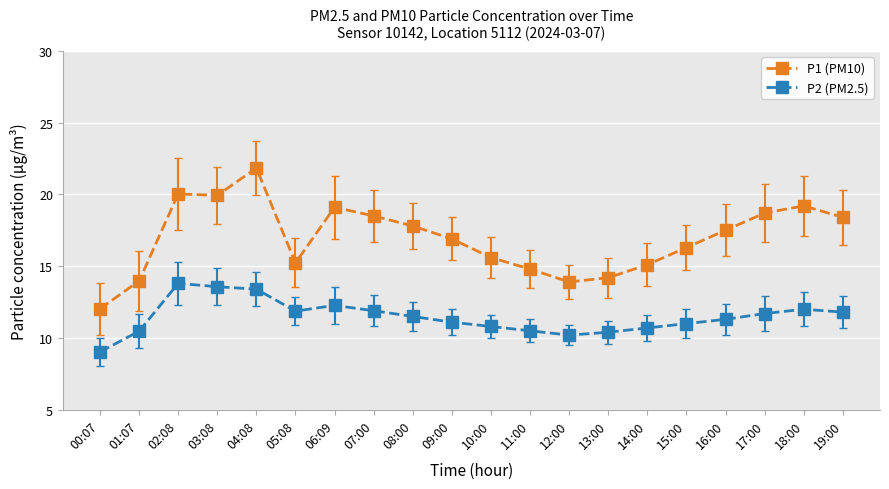

Which series has the largest range (max minus min)?

P1 (PM10)